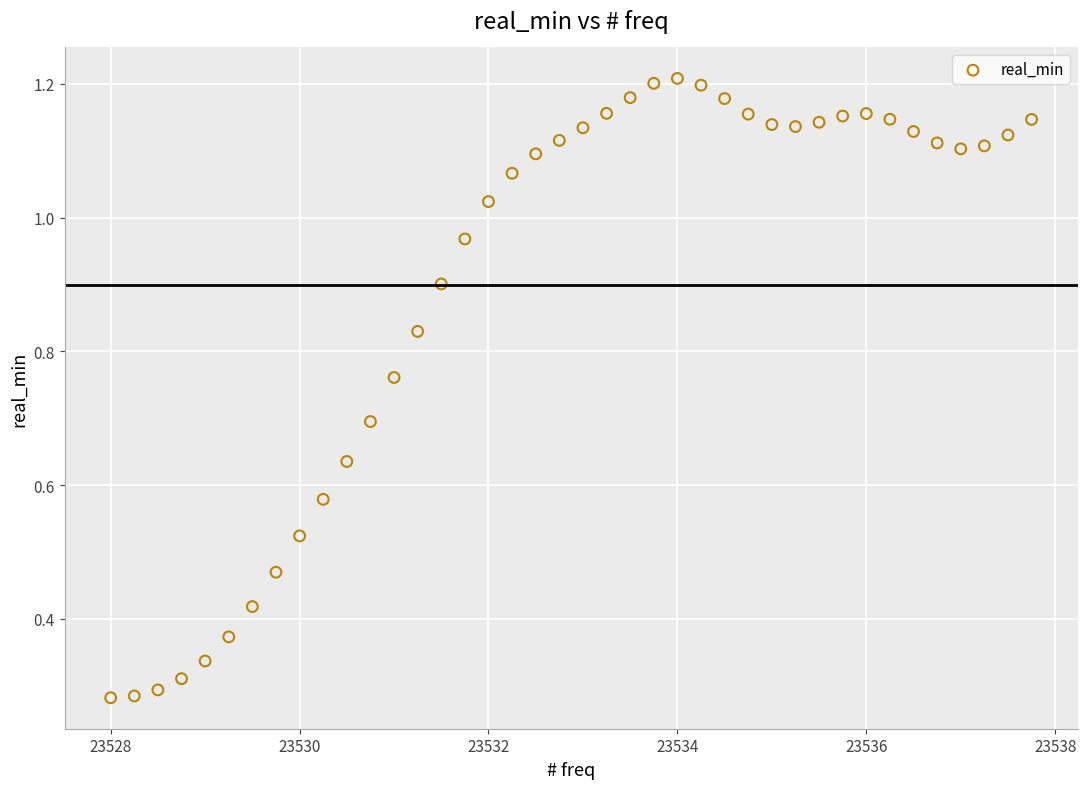

What is the range of X values (max minus min)?

9.8